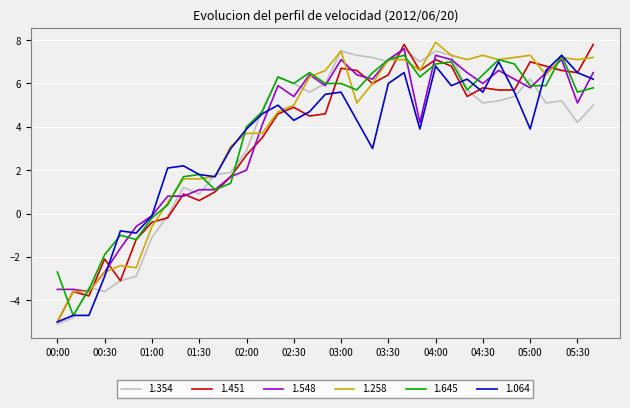

What is the greatest value displayed?

7.9